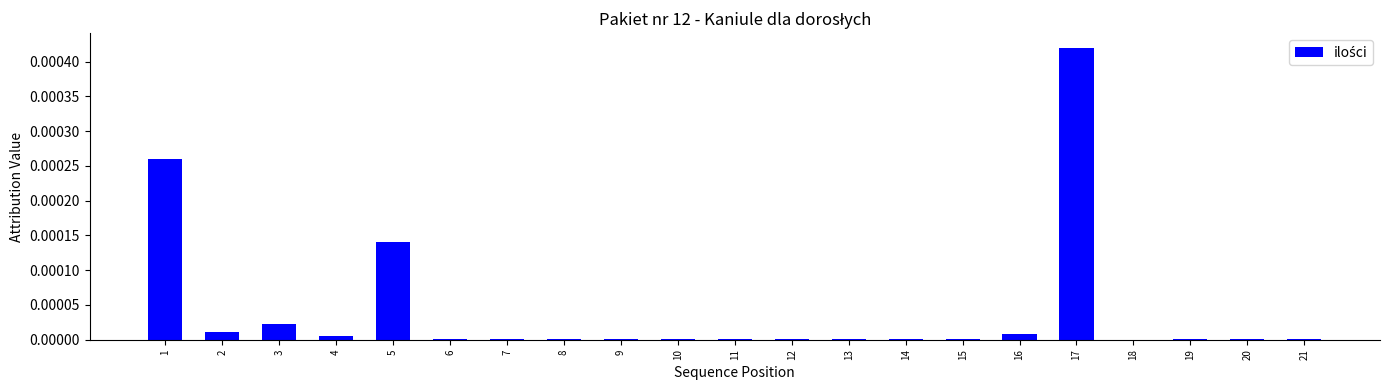

Count the number of categories in the chart.

21